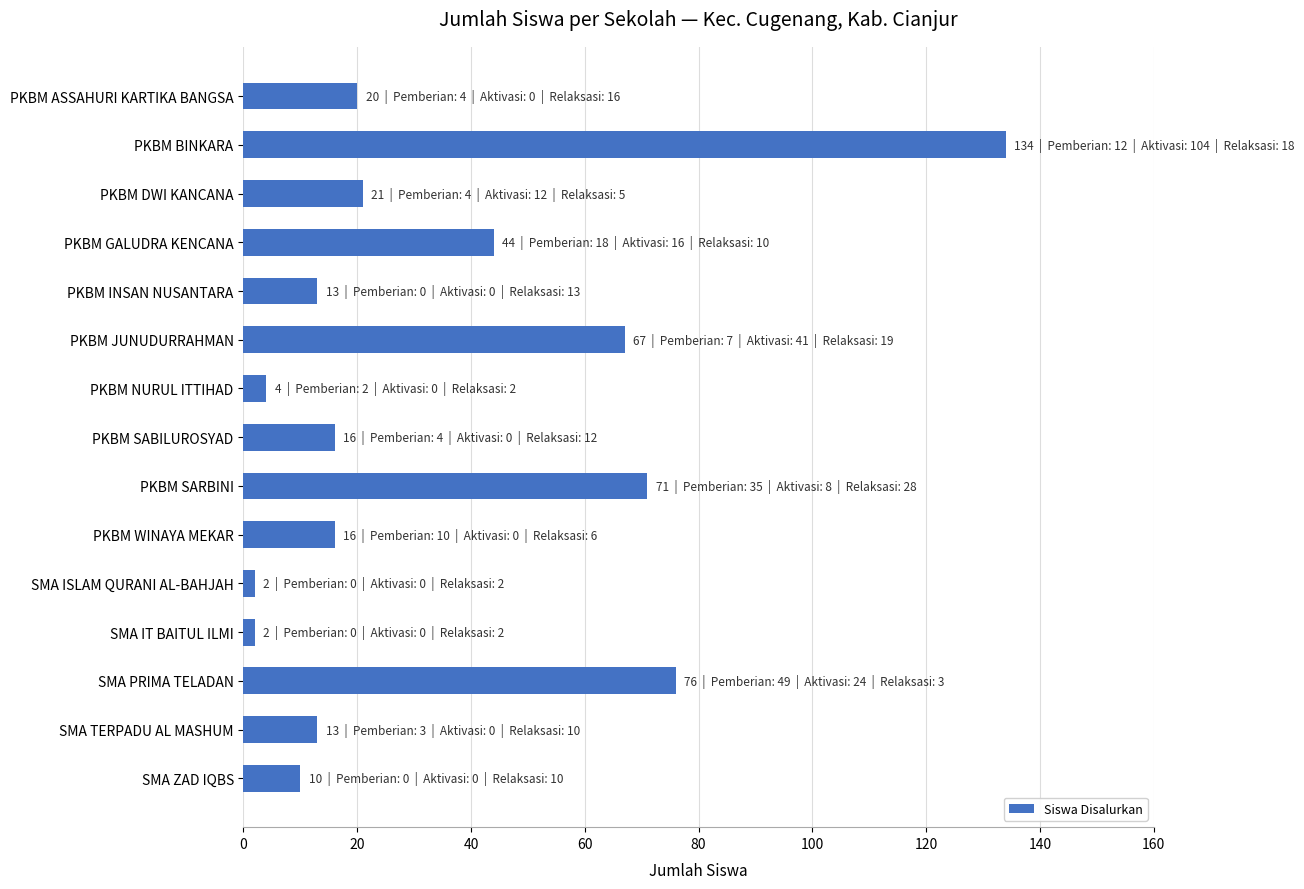

What is the label of the 3rd bar from the bottom?

SMA PRIMA TELADAN